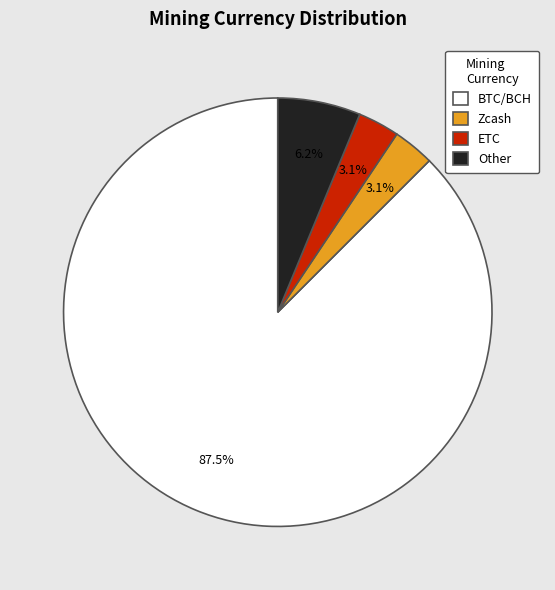

Combined, do ETC and Zcash account for over 50%?

No